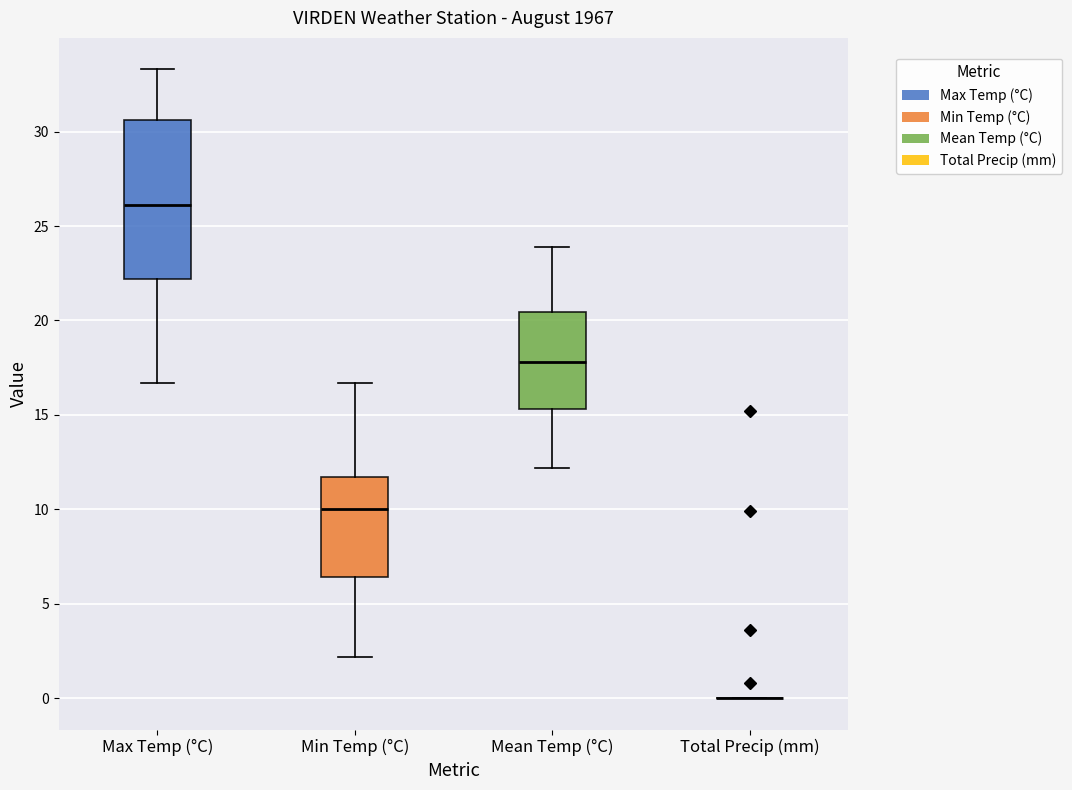

Reading left to right, read every box against the y-axis: the position of its median line, the range the box covers, and the ends of its whiskers. The values are not printed on the chart, so give them approximately, as read against the axis.

Max Temp (°C): median 26.0, box 22.0 to 30.5, whiskers 16.5 to 33.5
Min Temp (°C): median 10.0, box 6.5 to 11.5, whiskers 2.0 to 16.5
Mean Temp (°C): median 18.0, box 15.5 to 20.5, whiskers 12.0 to 24.0
Total Precip (mm): box collapsed to a line at 0.0, whiskers 0.0 to 0.0